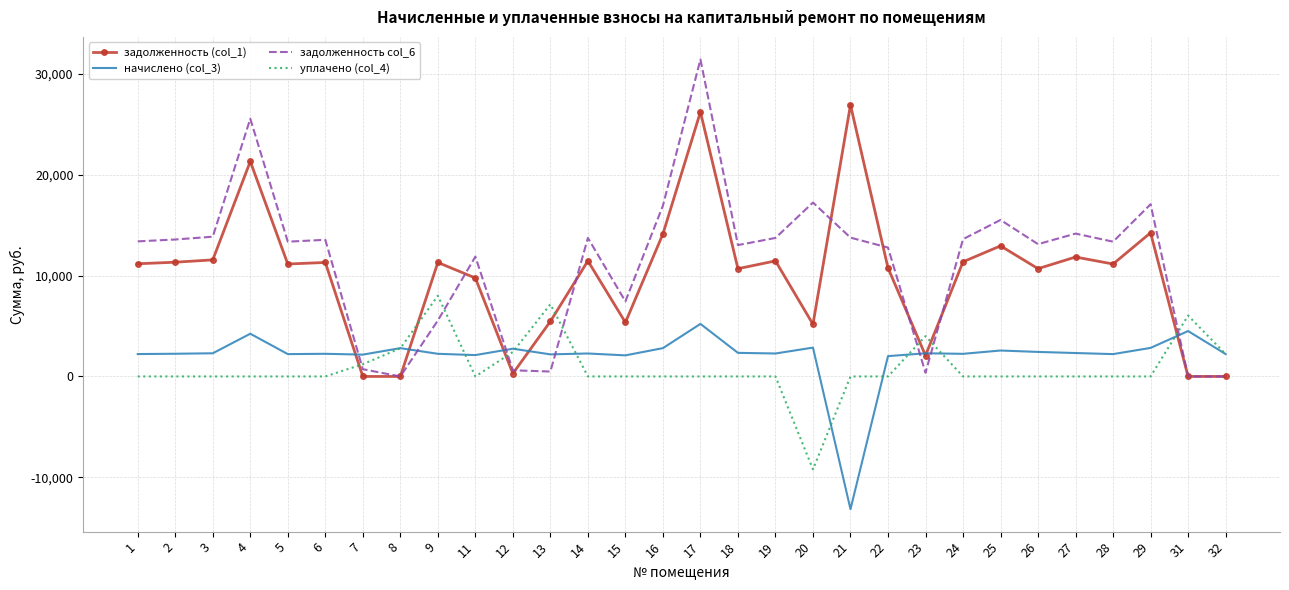

What is the total value across all series at 20?

16057.4